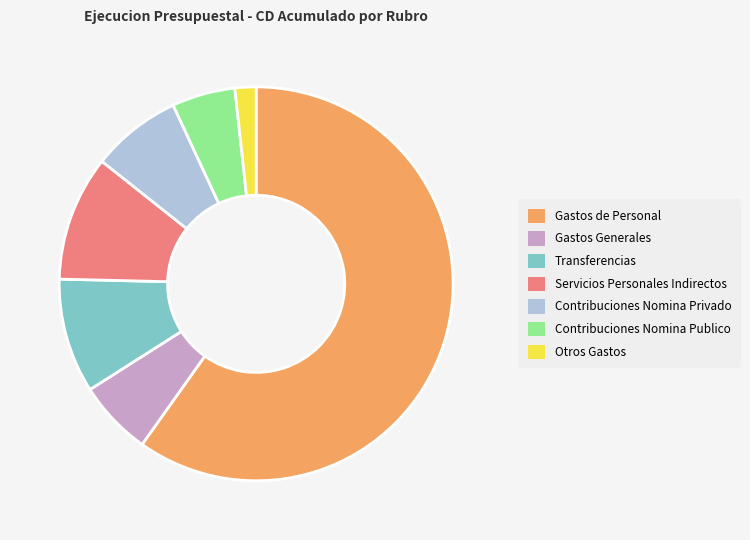

Rank the categories by value from highest to lowest.

Gastos de Personal, Servicios Personales Indirectos, Transferencias, Contribuciones Nomina Privado, Gastos Generales, Contribuciones Nomina Publico, Otros Gastos